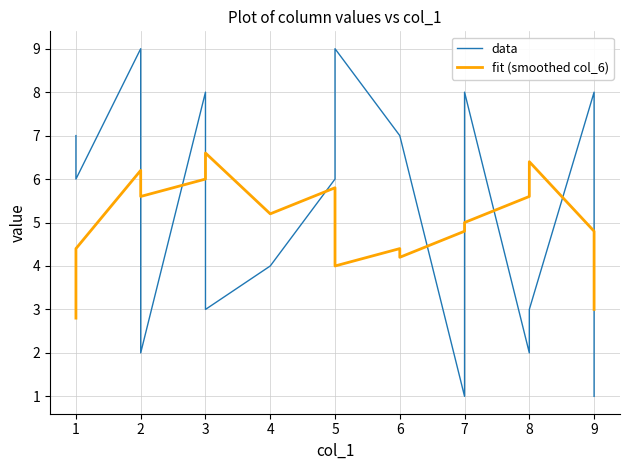

What is the average value of the fit (smoothed col_6) series?

5.0